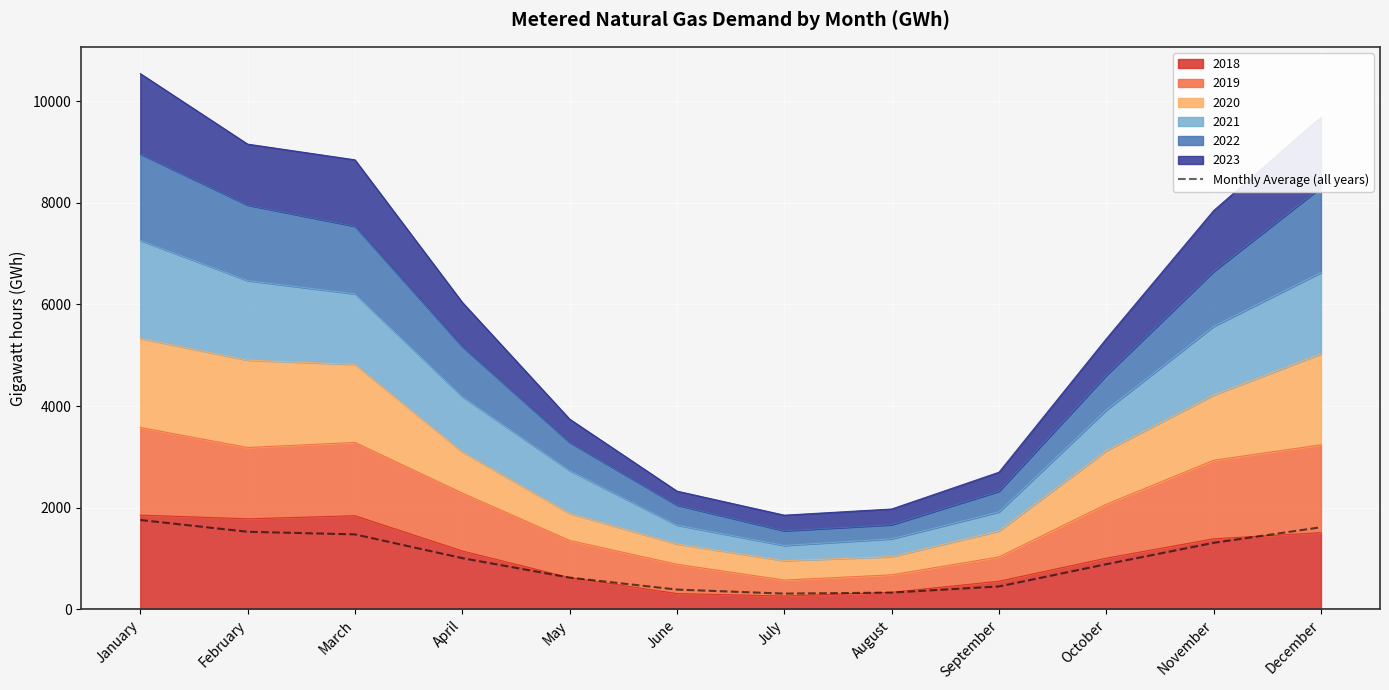

What is the change in value from June to October?

+499.5